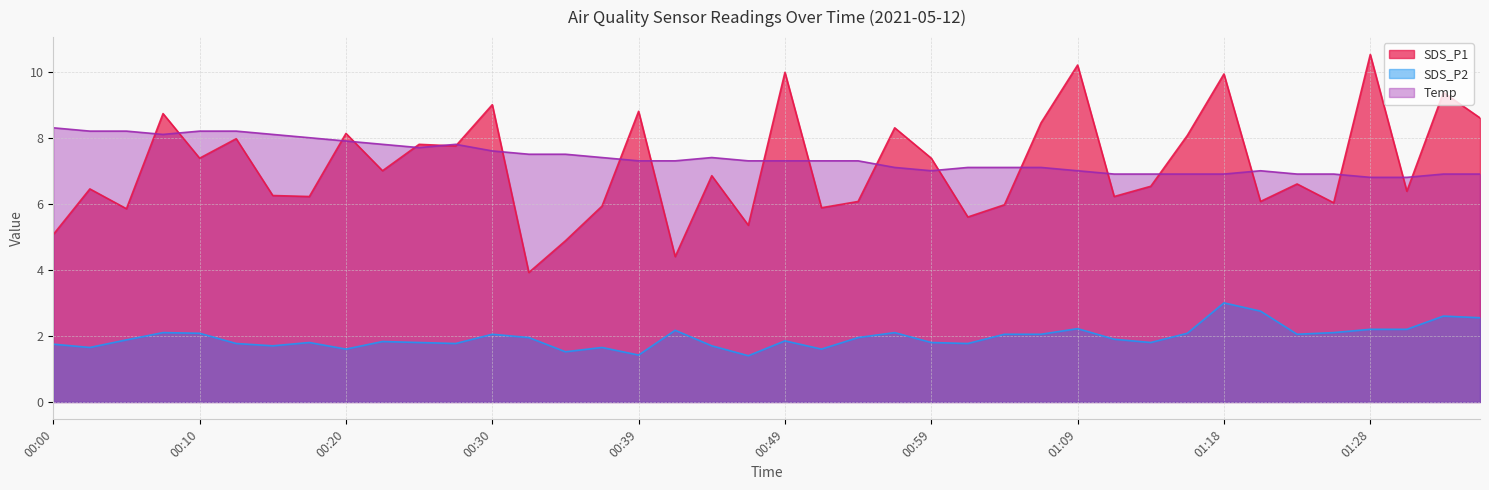

At which category is the sum across all series the highest?

01:18